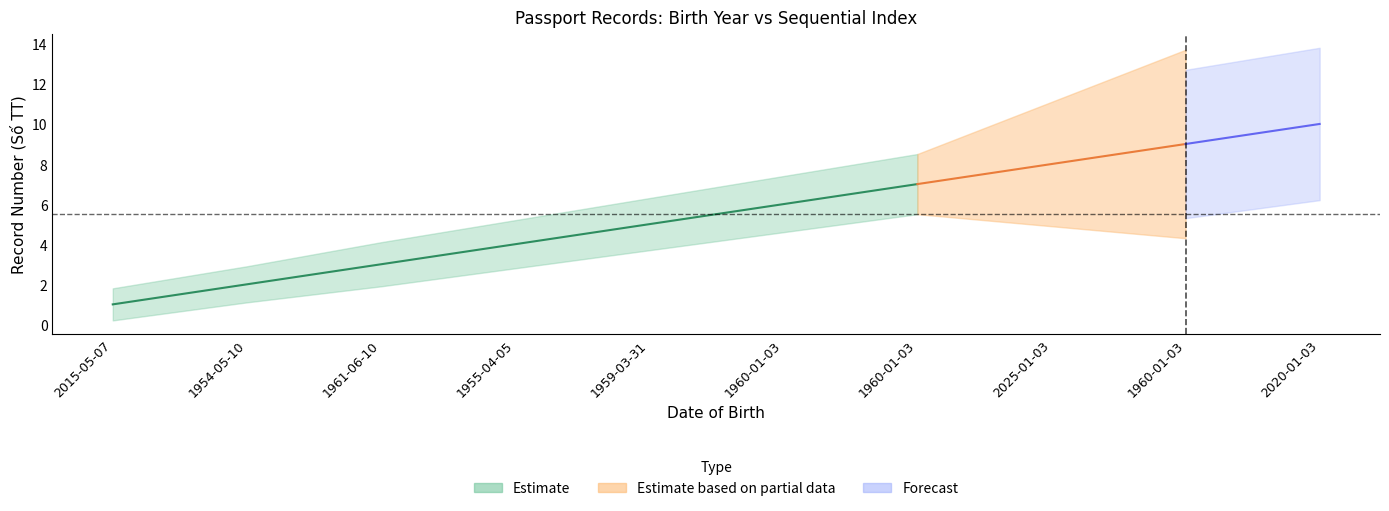

The value of Estimate_upper at 1955-04-05 is 8.0. True or false?

False